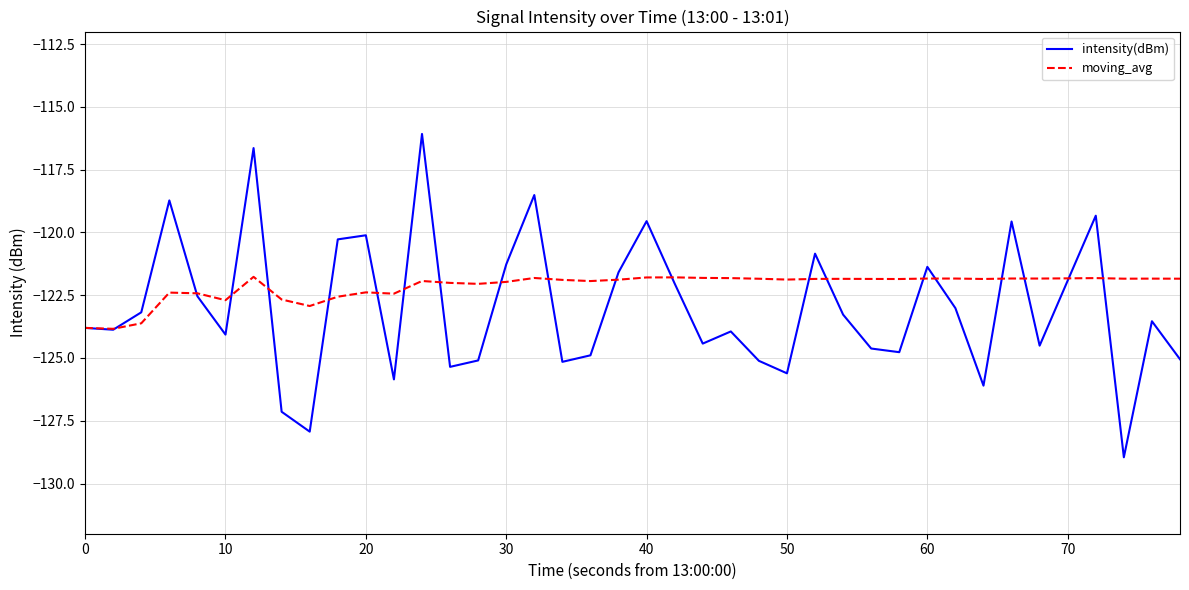

What is the smallest value displayed?

-129.0